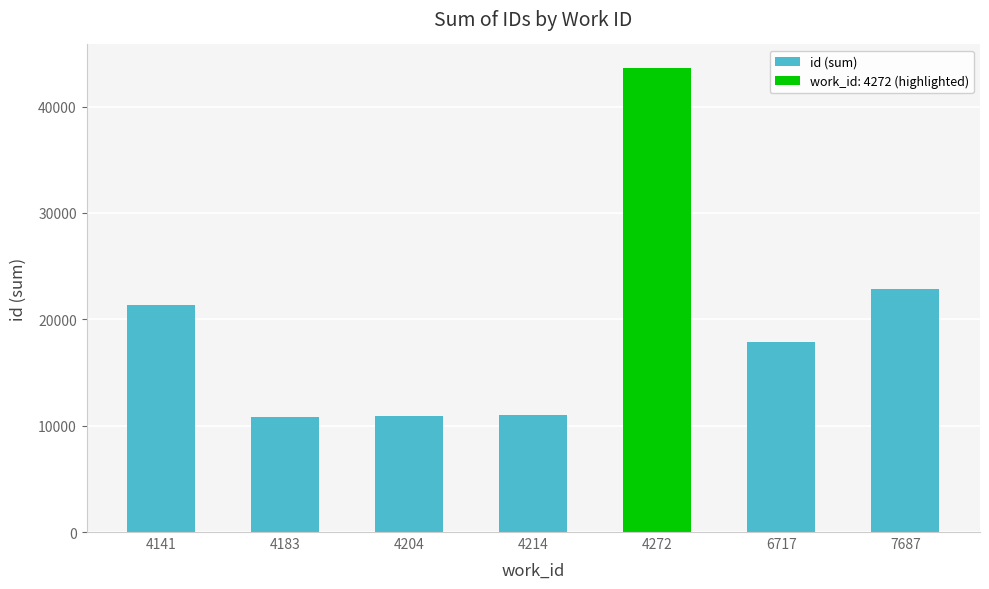

What is the change in value from 4183 to 4204?

+54